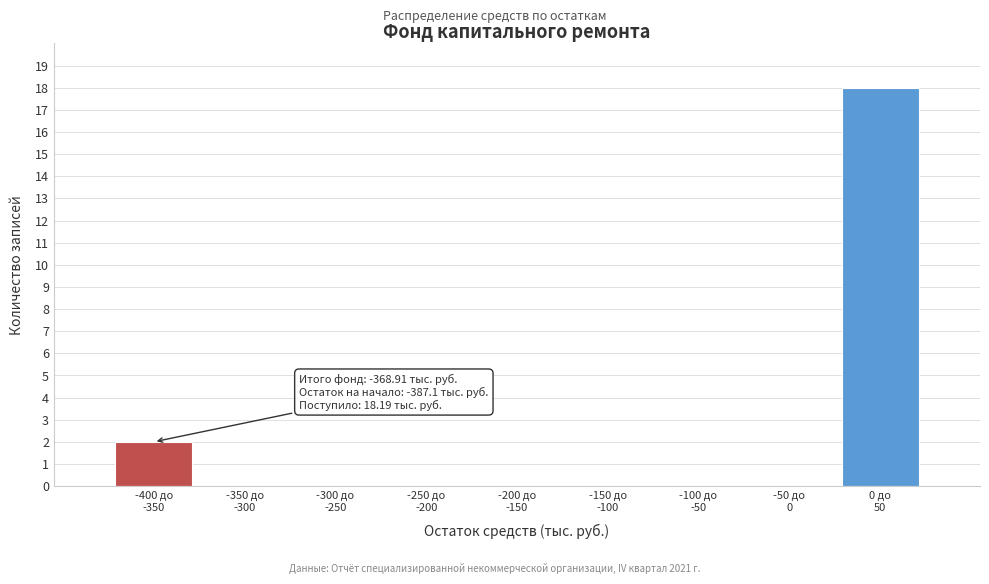

What is the sum of all values?

20